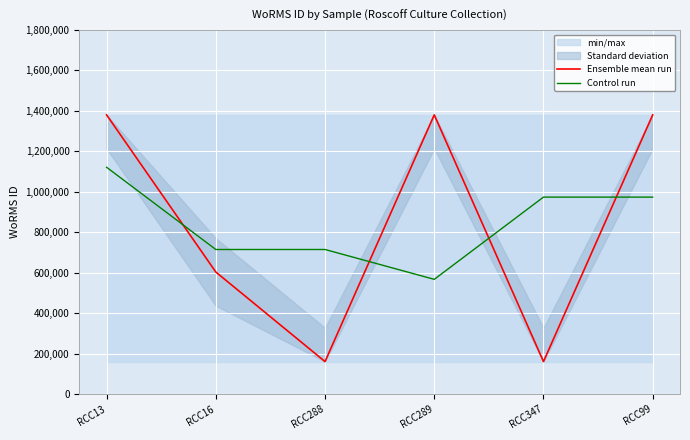

What position from the left is RCC16?

2